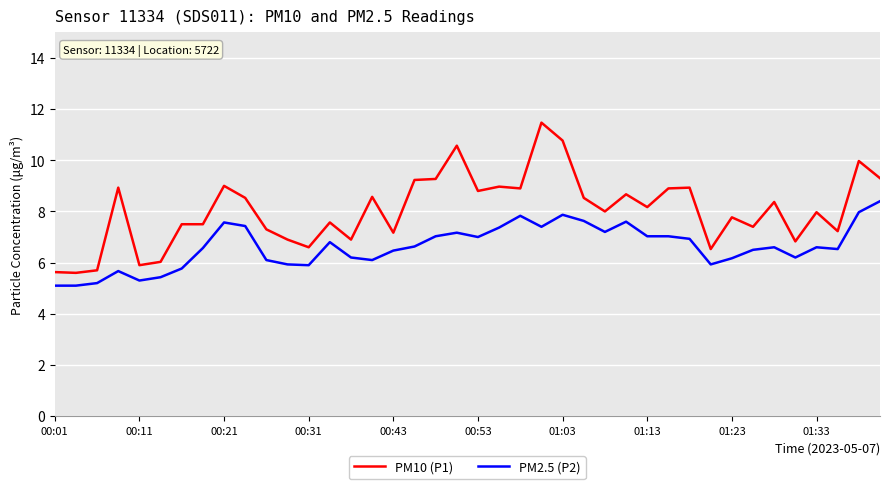

Rank the series by their average value, from lowest to highest.

PM2.5 (P2), PM10 (P1)